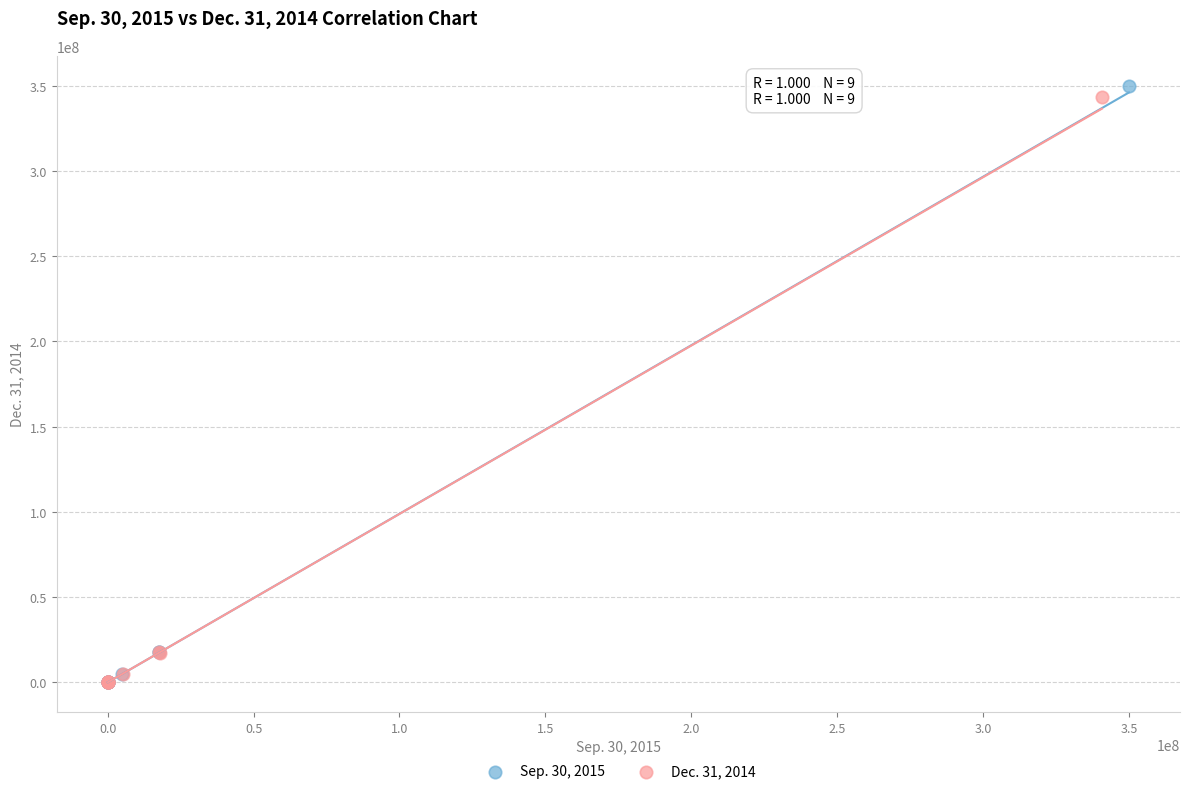

What are all the series names shown in the legend?

Sep. 30, 2015, Dec. 31, 2014